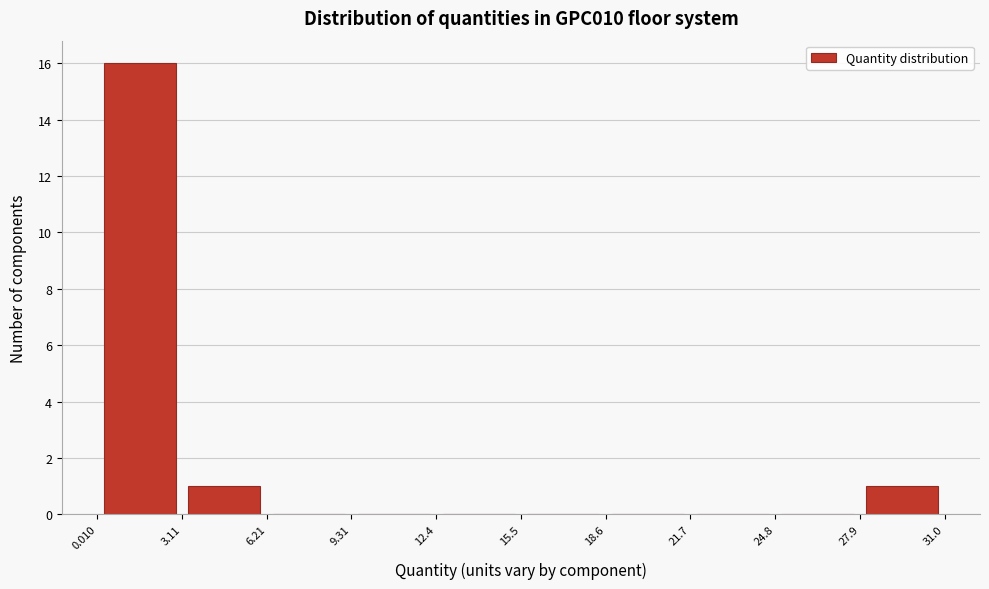

Reading left to right, list every bar in this chart as the range it spans on the x-axis followed by its height. The values are not printed on the chart, so give them approximately, as read against the axis.

0.010 to 3.11: 16
3.11 to 6.21: 1
6.21 to 9.31: 0
9.31 to 12.4: 0
12.4 to 15.5: 0
15.5 to 18.6: 0
18.6 to 21.7: 0
21.7 to 24.8: 0
24.8 to 27.9: 0
27.9 to 31.0: 1